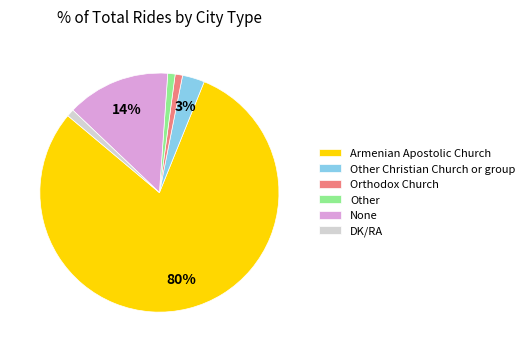

To the nearest percent, what percentage of the pie is DK/RA?

1%